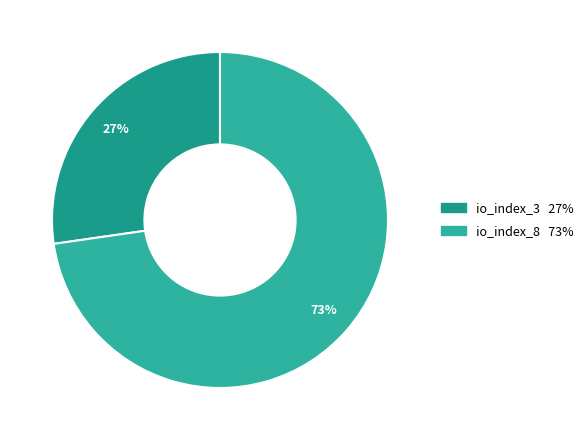

How many slices are in this pie chart?

2